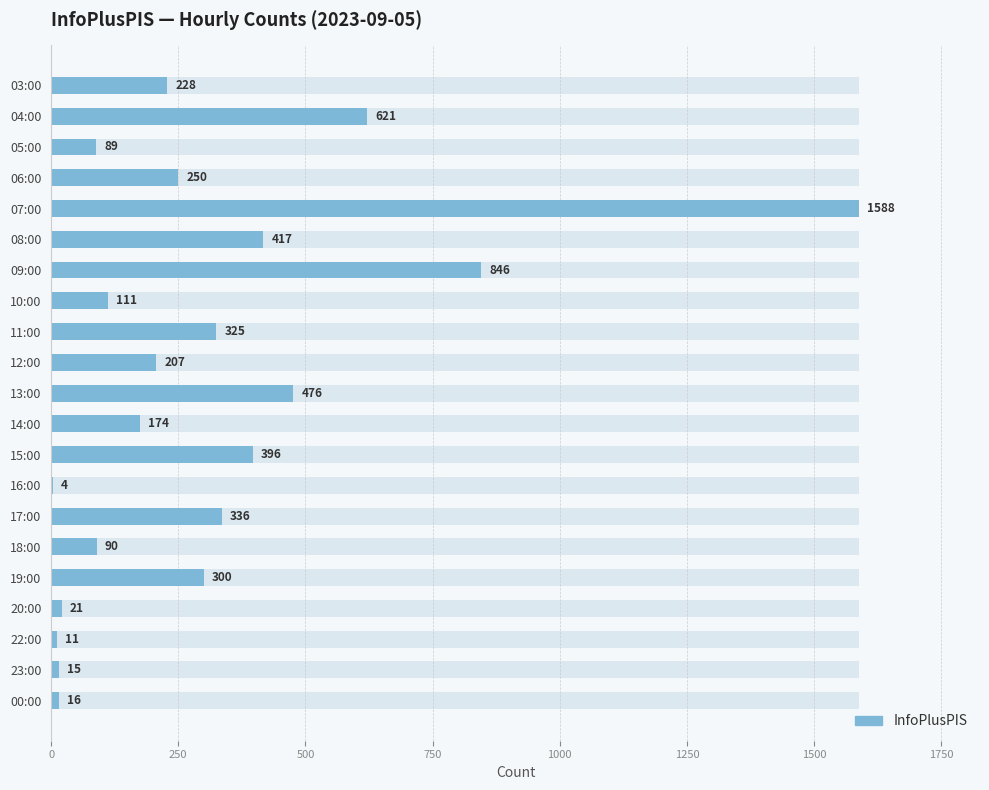

Reading left to right, extract all data points from this chart.

228	621	89	250	1588	417	846	111	325	207	476	174	396	4	336	90	300	21	11	15	16